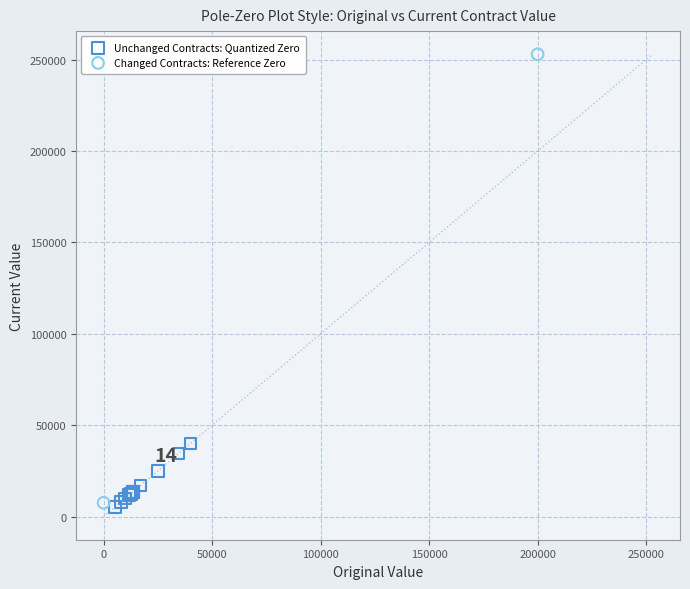

What are all the series names shown in the legend?

Unchanged Contracts: Quantized Zero, Changed Contracts: Reference Zero